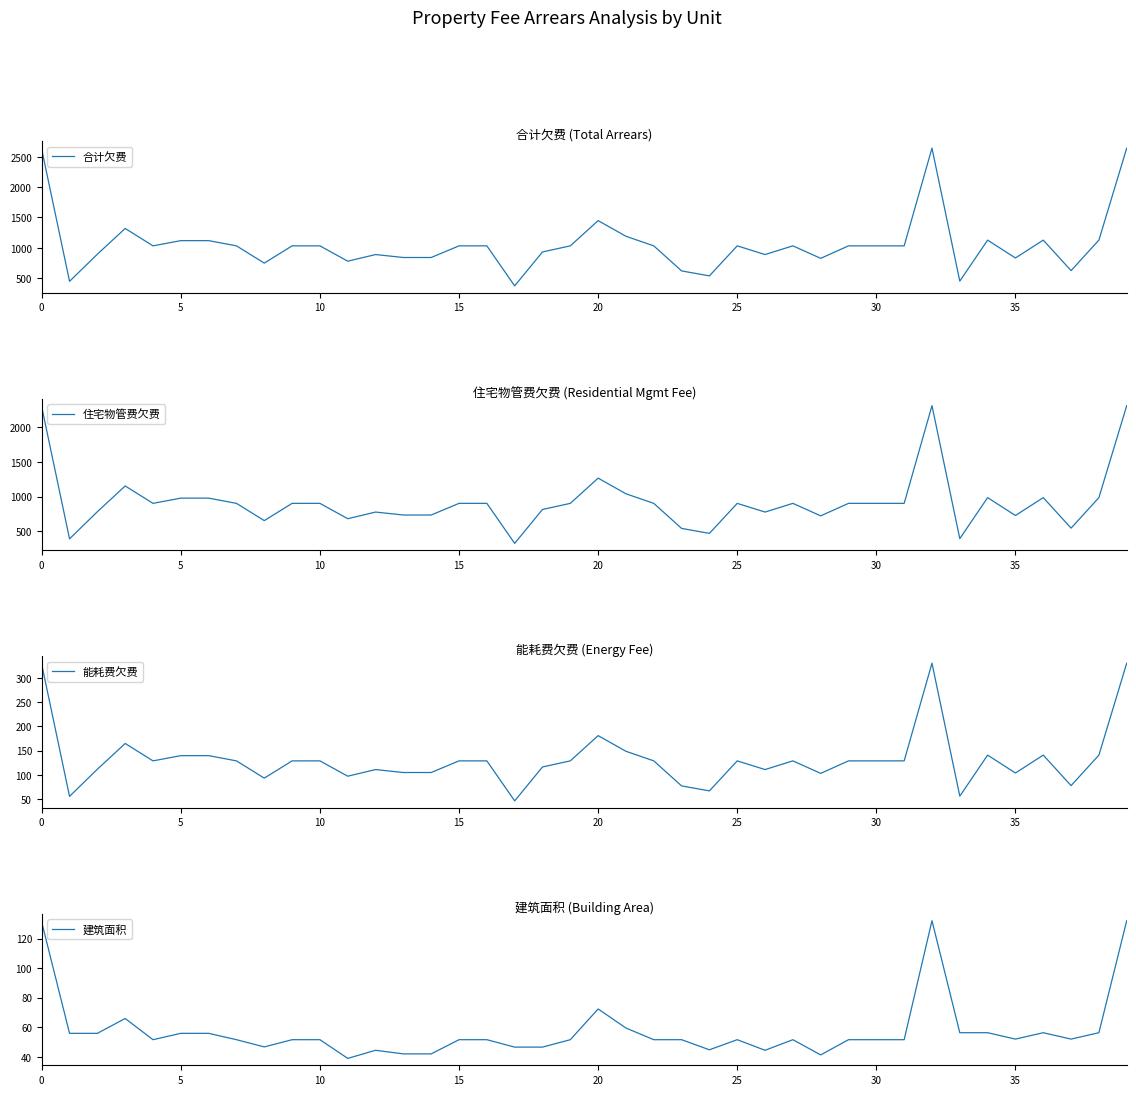

Which label corresponds to the largest value in the chart?

32